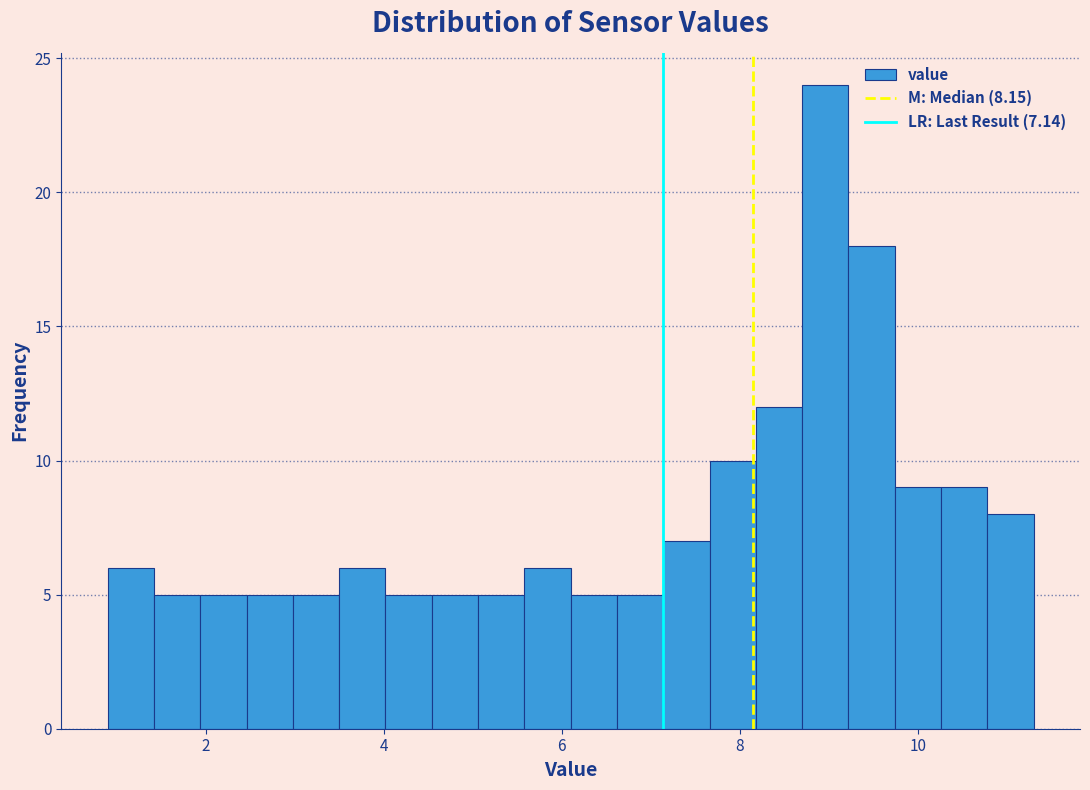

Read against the x-axis, roughly where is the centre of the tallest bar?

9.0